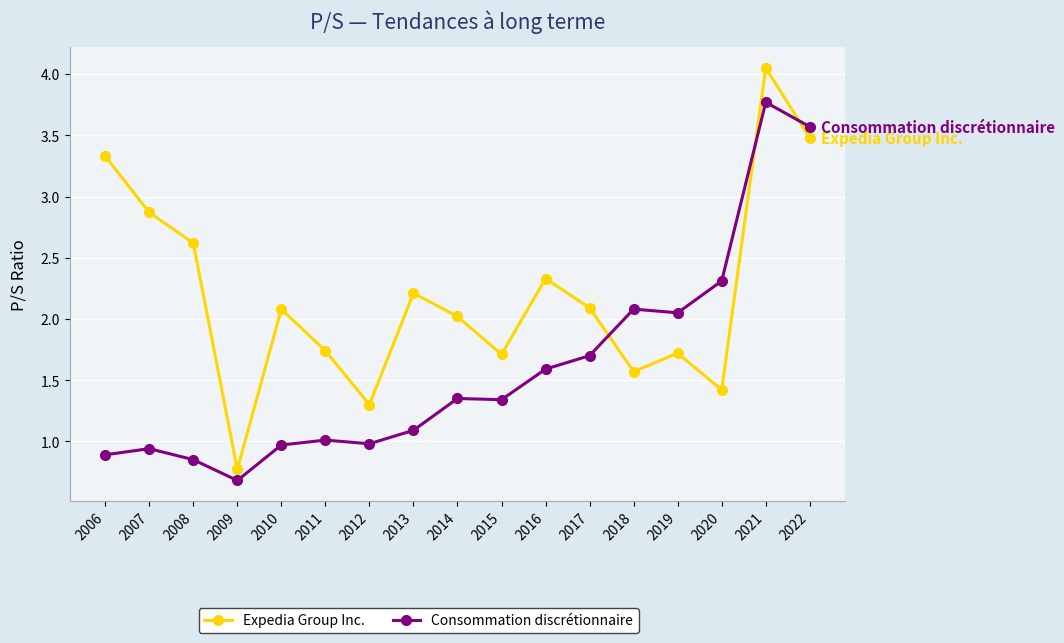

Rank the series at 2011 from highest to lowest value.

Expedia Group Inc., Consommation discrétionnaire